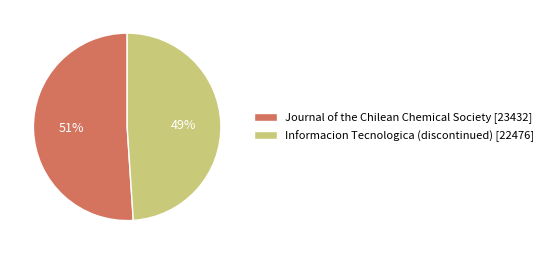

Count the number of slices in the pie.

2